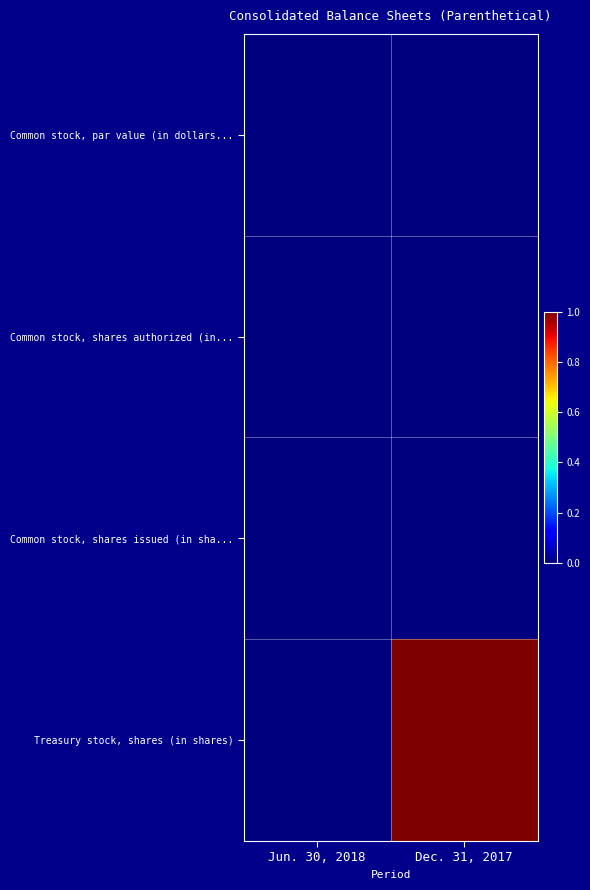

Which series has the largest range (max minus min)?

Treasury stock, shares (in shares)